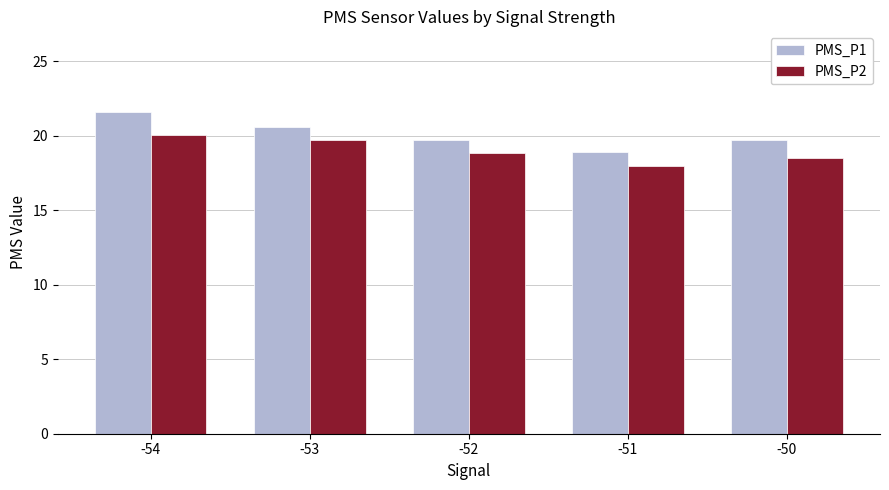

List the series in order of their peak value, highest first.

PMS_P1, PMS_P2